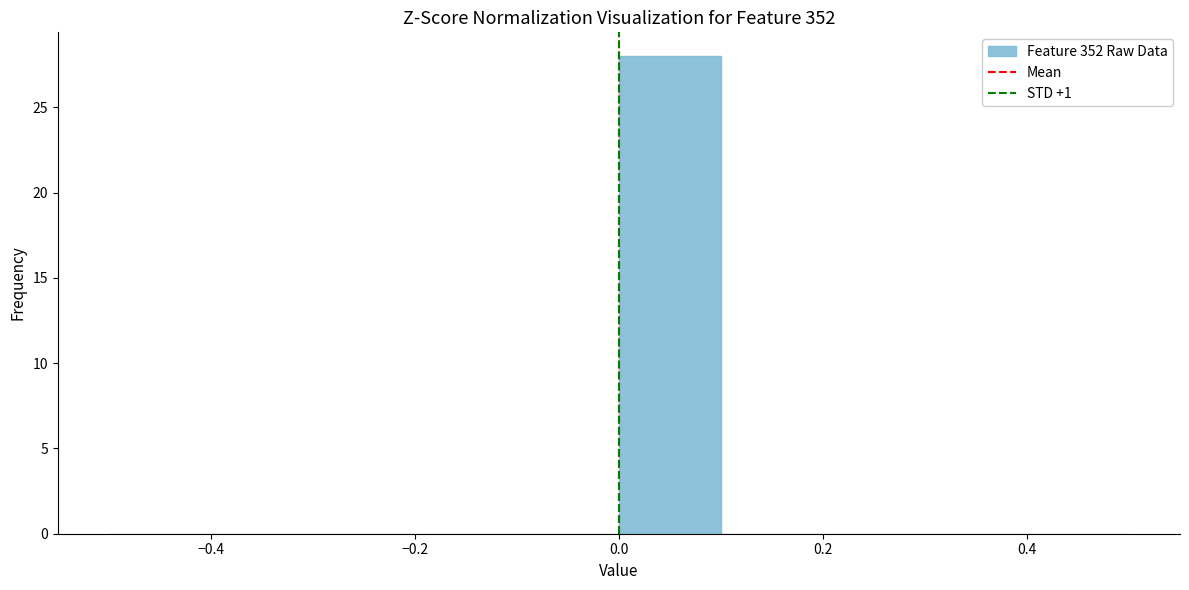

Over which range of the x-axis is the bar tallest?

0.0 to 0.1